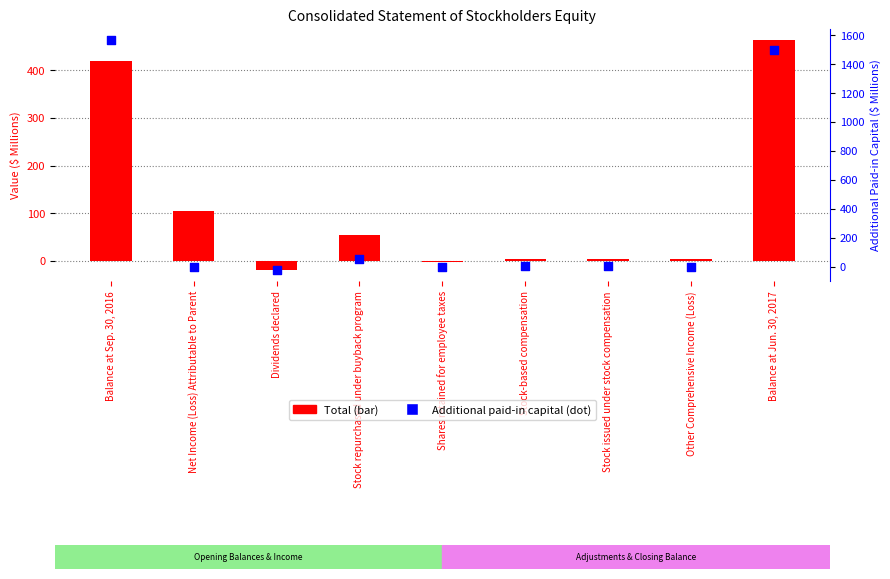

What is the total value across all series at Balance at Sep. 30, 2016?

1983.4